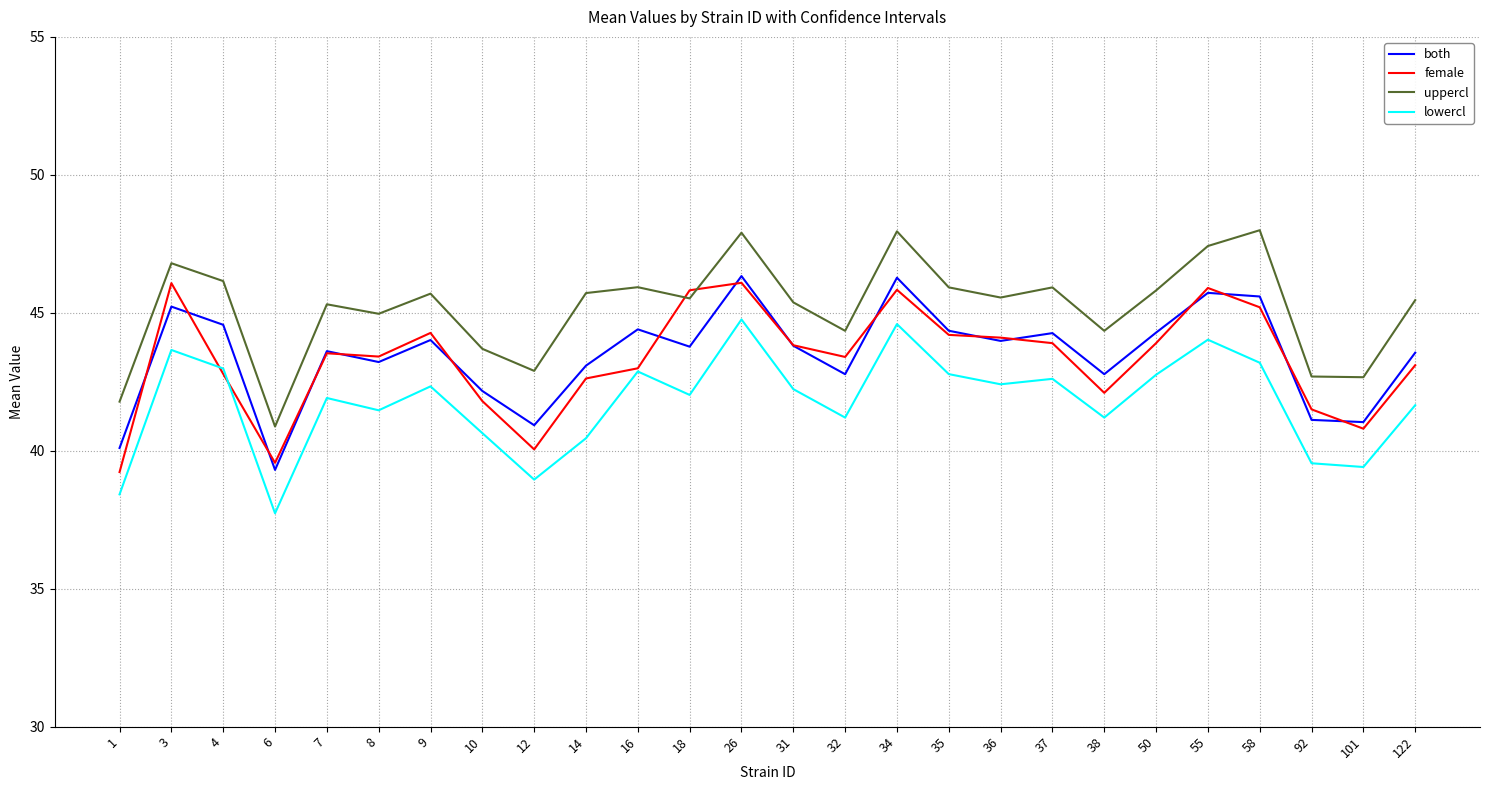

What is the total value across all series at 50?

176.7